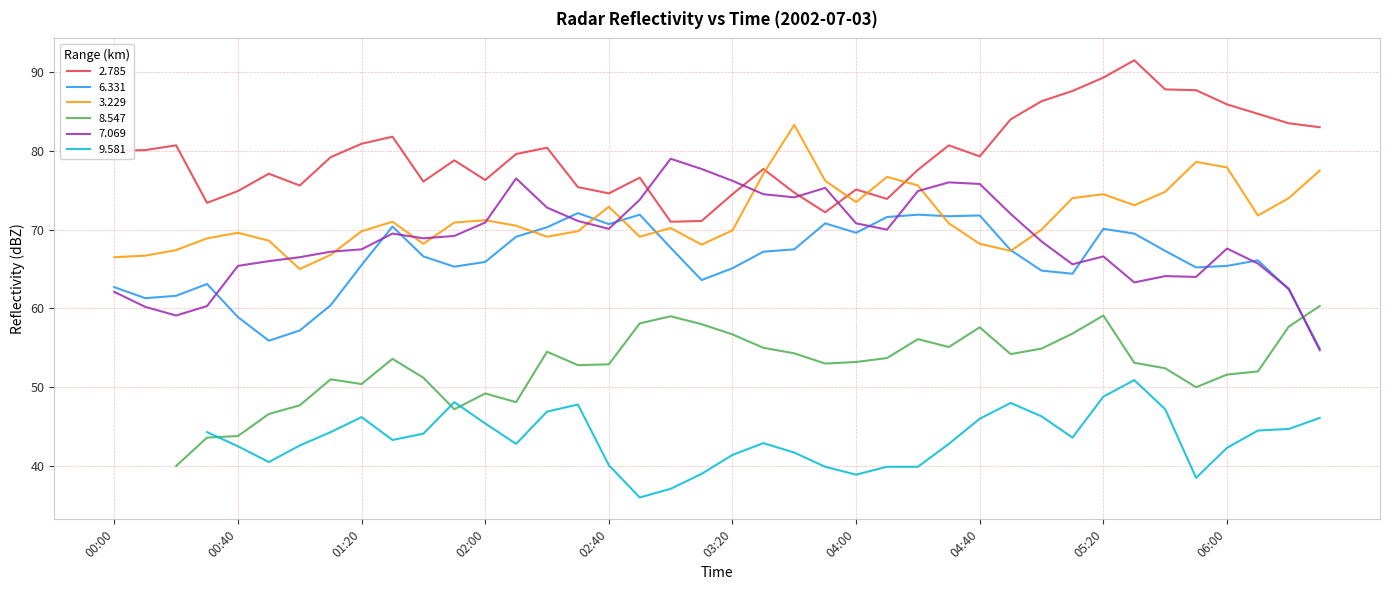

How many values in the 3.229 series are below 70?

17